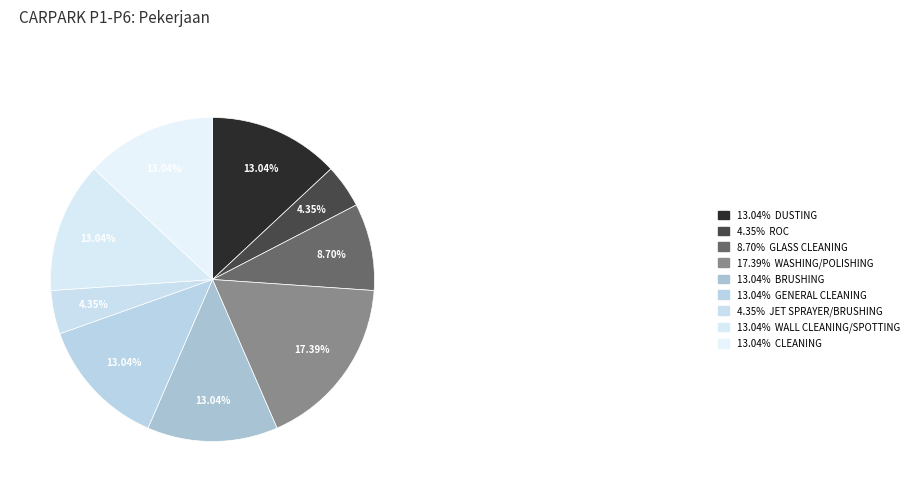

Count the number of slices in the pie.

9